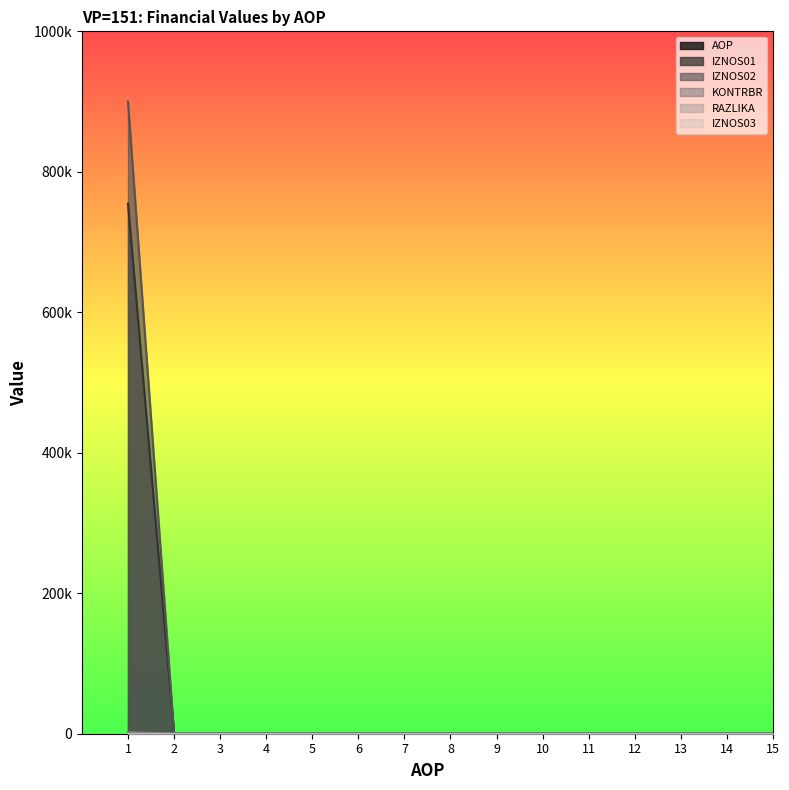

Does the chart display data point markers on the line(s)?

No